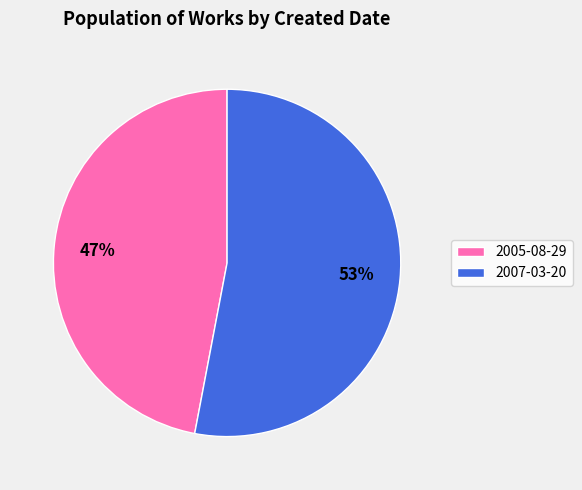

How many slices are in this pie chart?

2